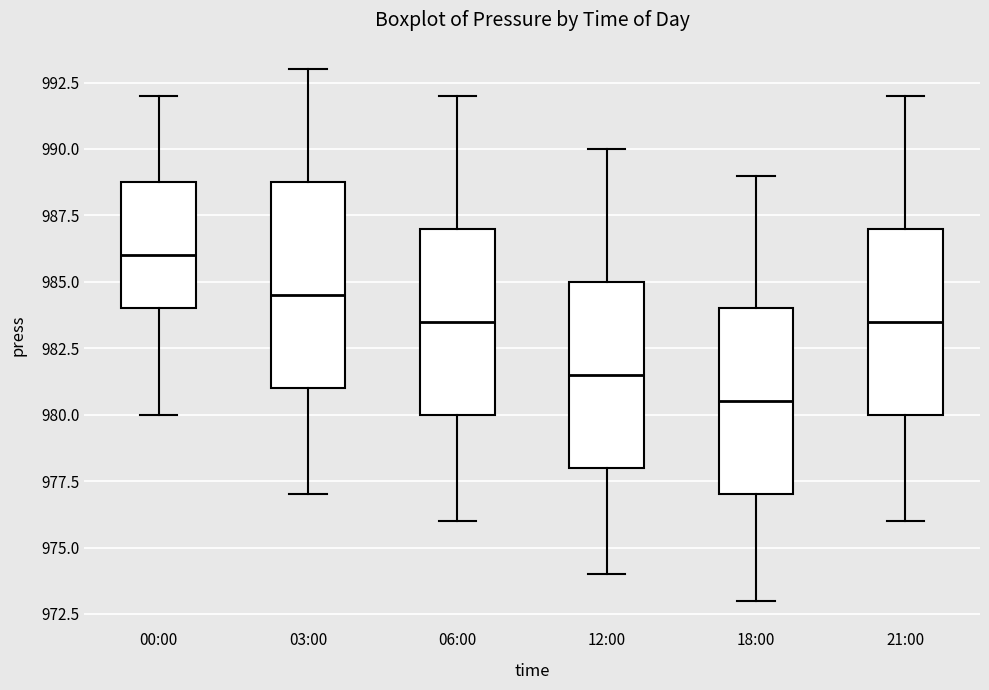

Which box's median line is the lowest?

18:00